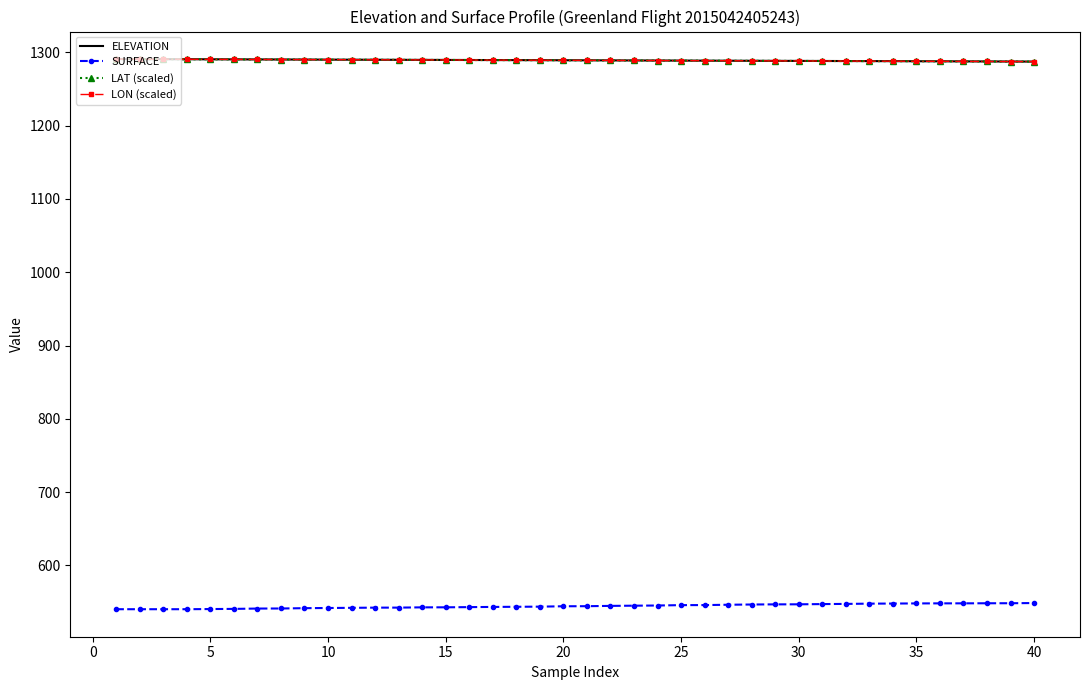

True or false: ELEVATION and SURFACE cross at least once.

False